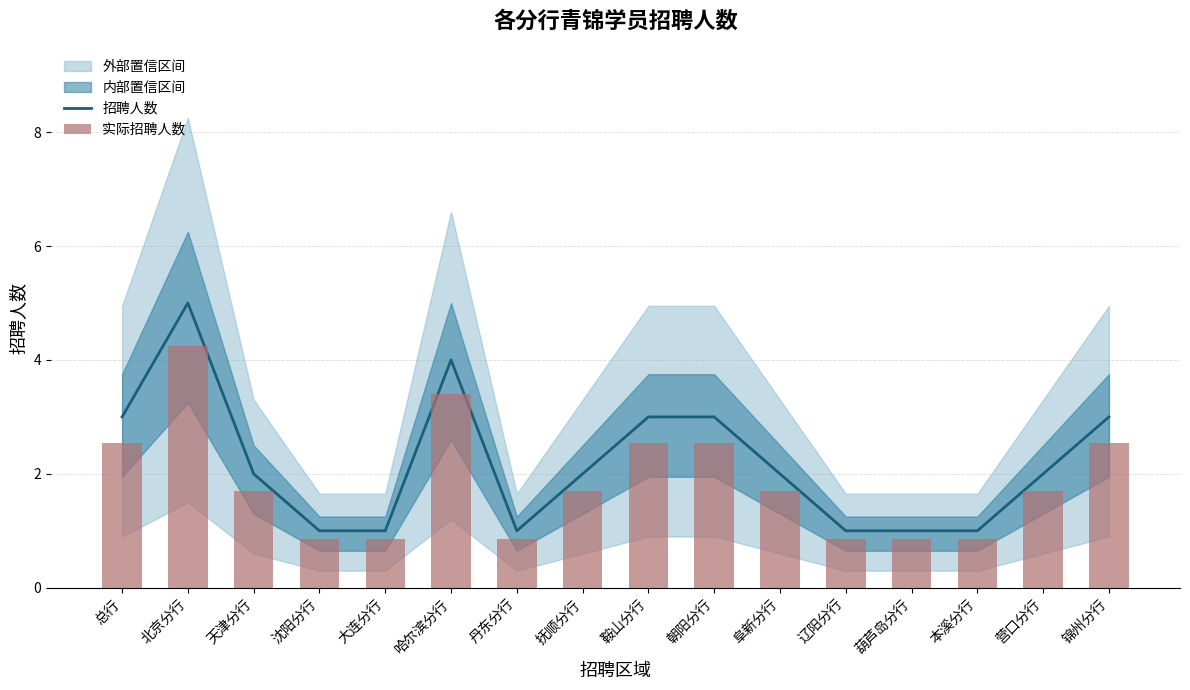

What is the average value of the 实际招聘人数 series?

1.9